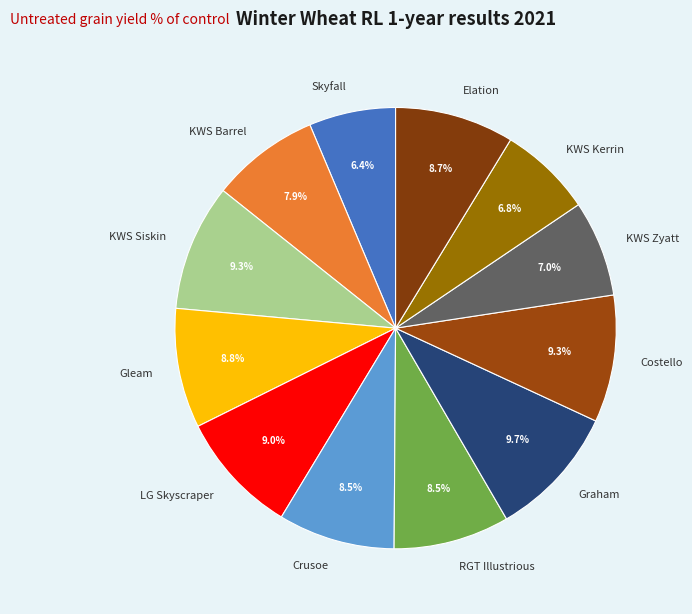

Between Crusoe and Graham, which is larger?

Graham